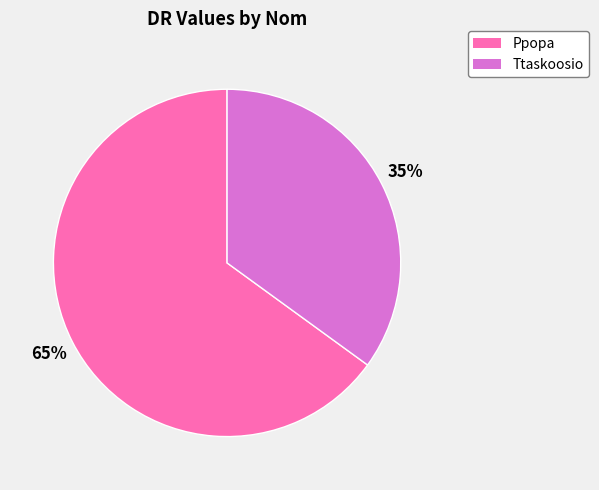

What is the ratio of the value at Ttaskoosio to the value at Ppopa?

0.5